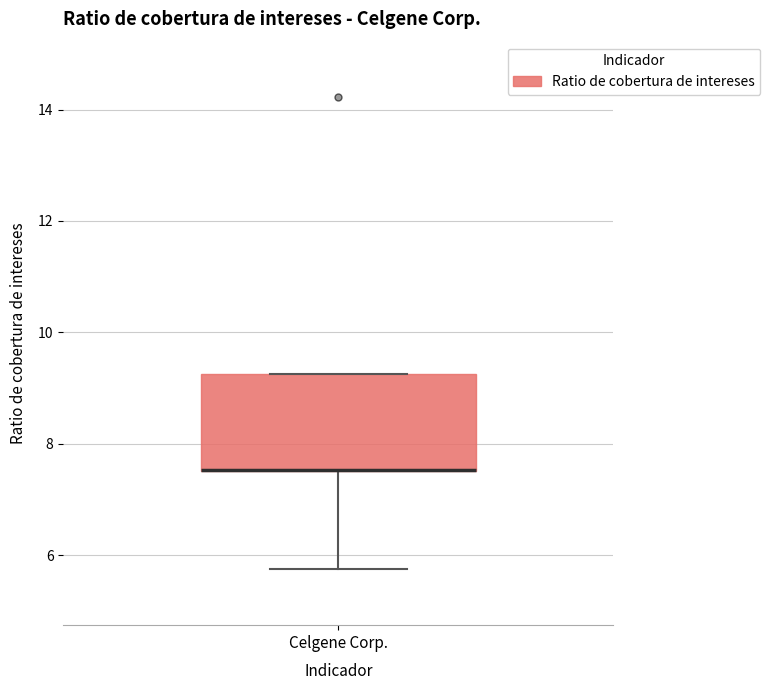

Transcribe this box plot: give where the median line is, the range the box spans, and where the two whiskers end, as read against the y-axis. The values are not printed on the chart, so give them approximately, as read against the axis.

median 7.6 (drawn on the box's lower edge), box 7.6 to 9.2, whiskers 5.8 to 9.2